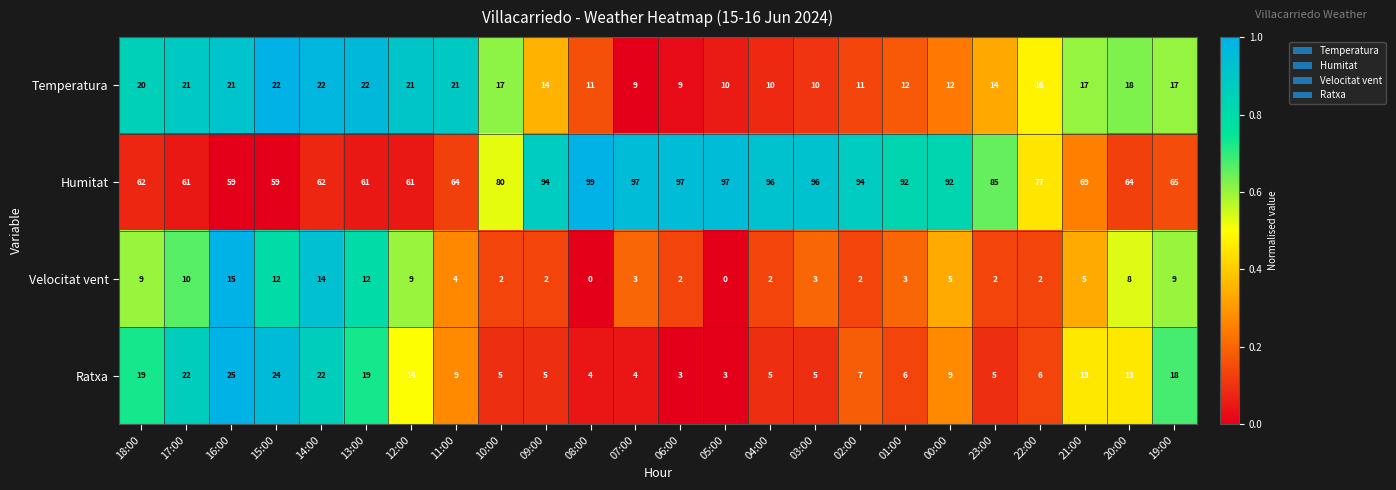

At 10:00, list the series in order from largest to smallest.

Humitat, Temperatura, Ratxa, Velocitat vent